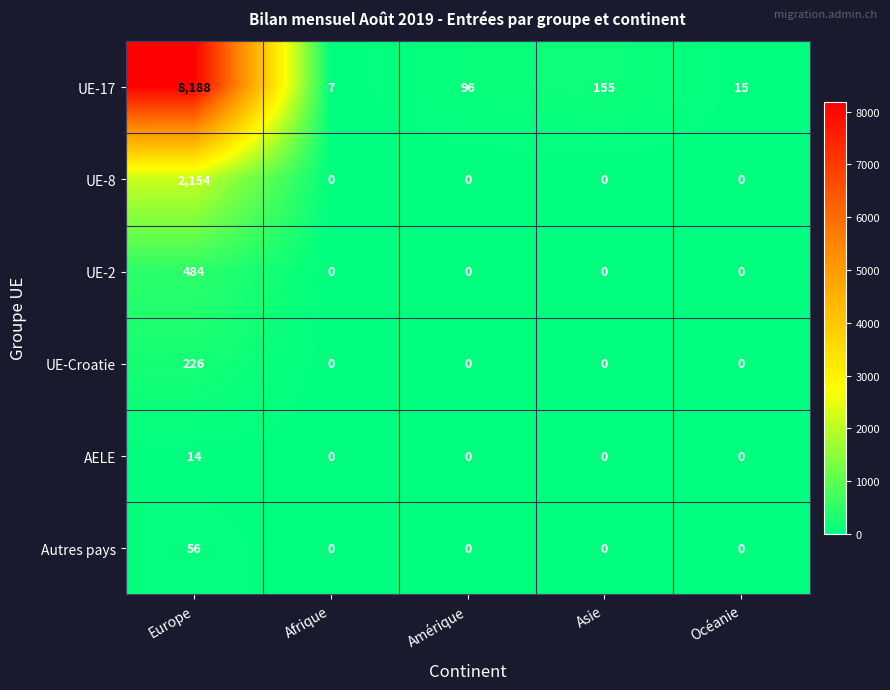

Which series changed the most between Amérique and Asie?

UE-17